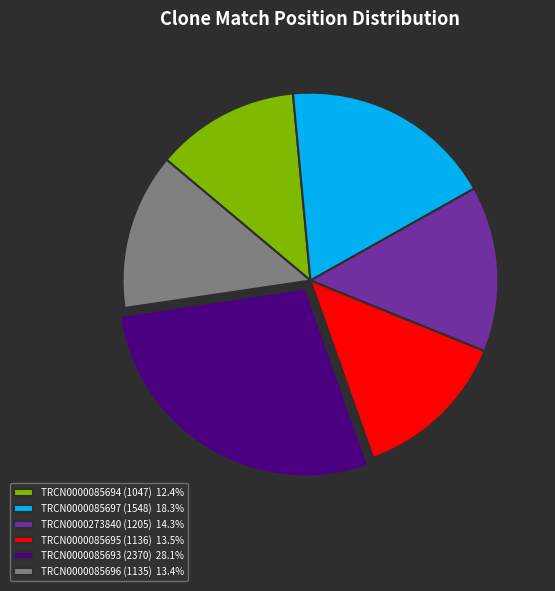

How many slices are in this pie chart?

6